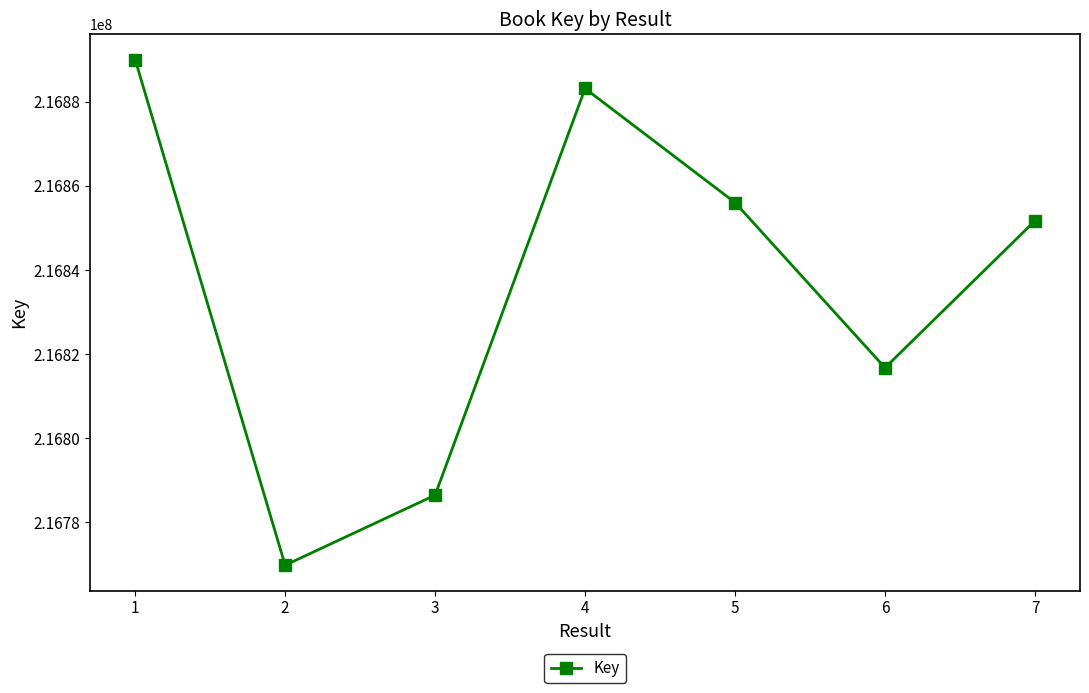

Count the number of data series in this chart.

1